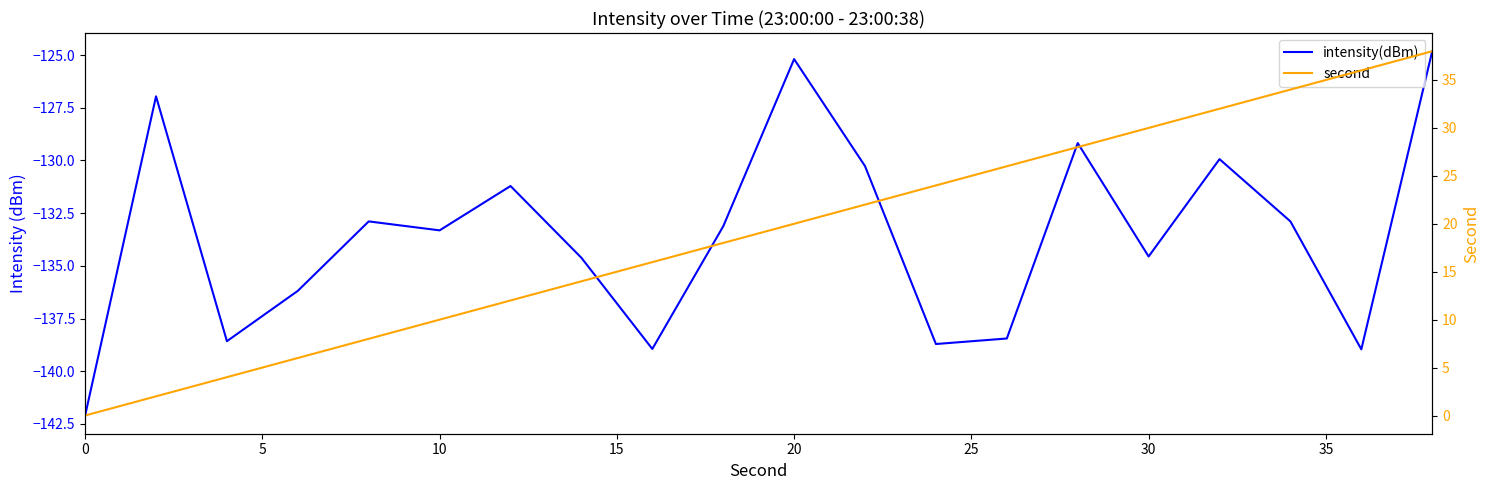

True or false: intensity(dBm) and second cross at least once.

False